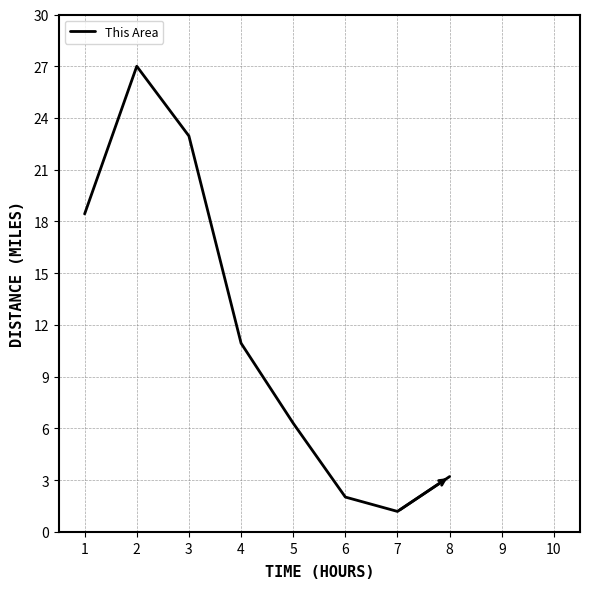

What is the greatest value displayed?

27.0